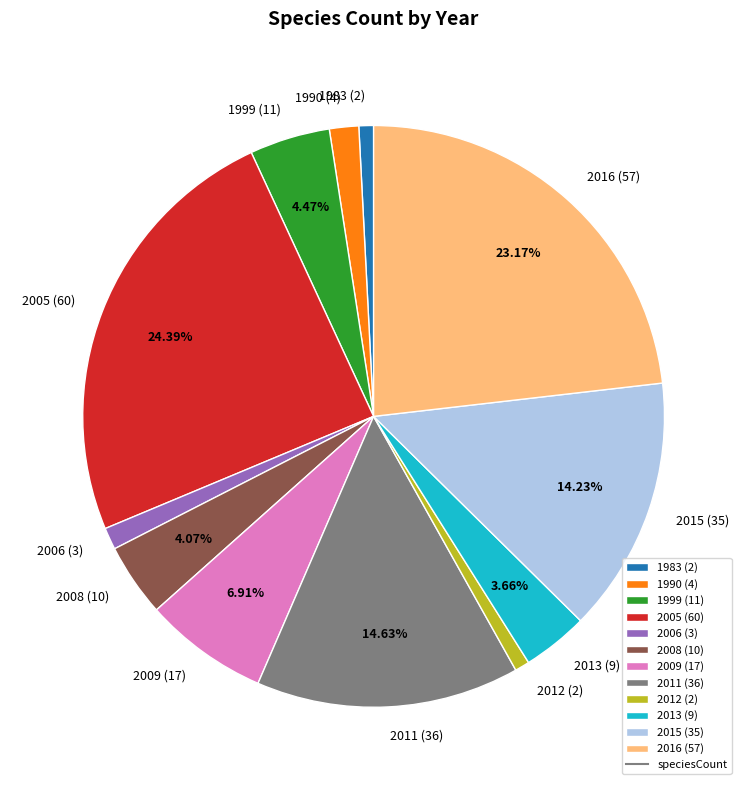

Does any single category account for the majority?

No